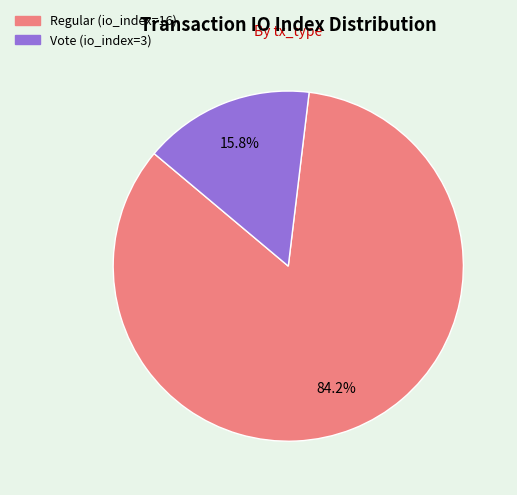

Is there a majority slice in this chart?

Yes